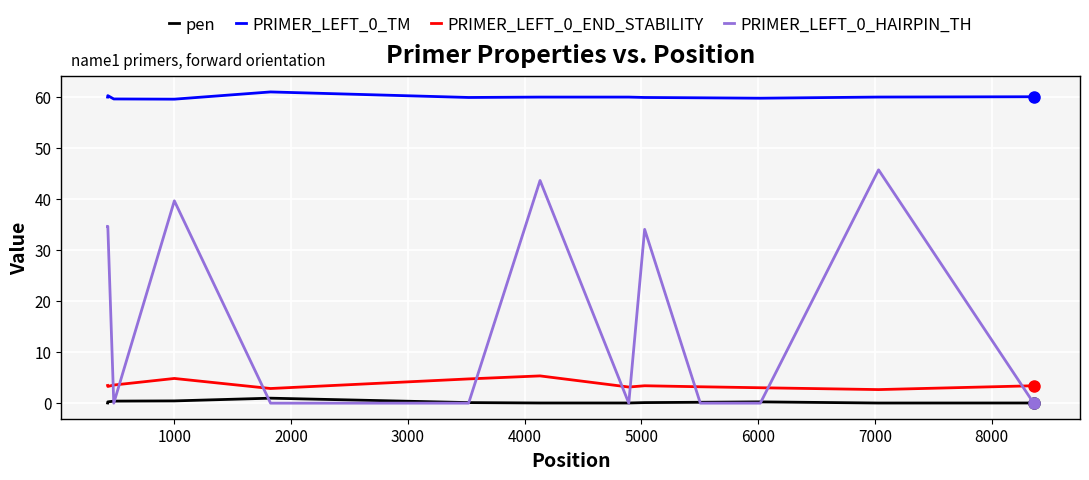

True or false: PRIMER_LEFT_0_END_STABILITY and PRIMER_LEFT_0_TM intersect in this chart.

False